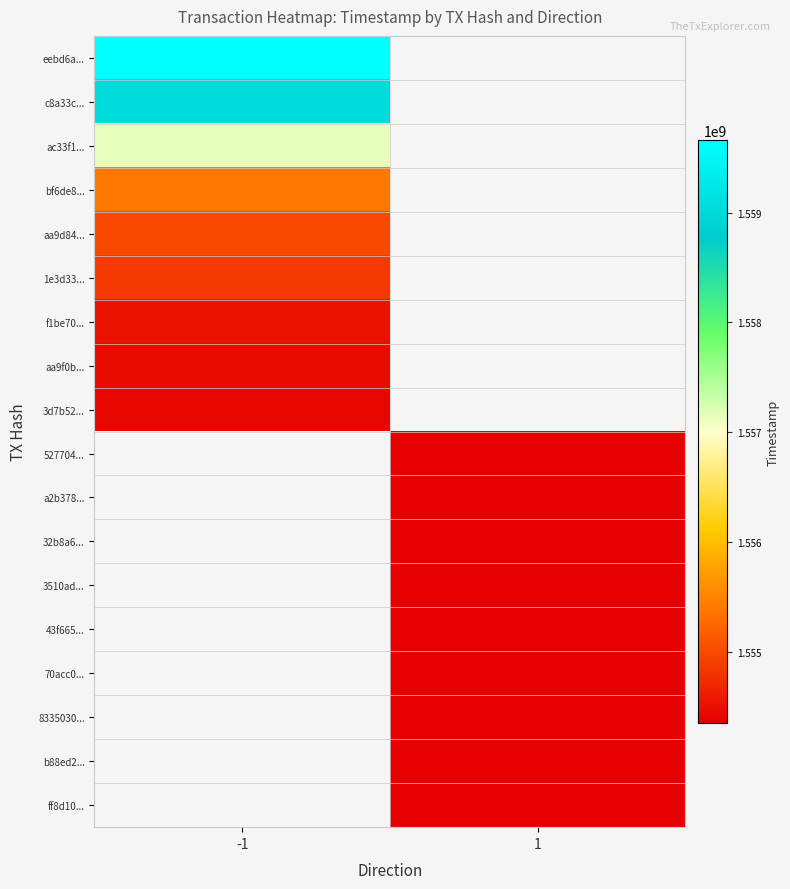

Read the 8335030... value at 1.

1554357036.0